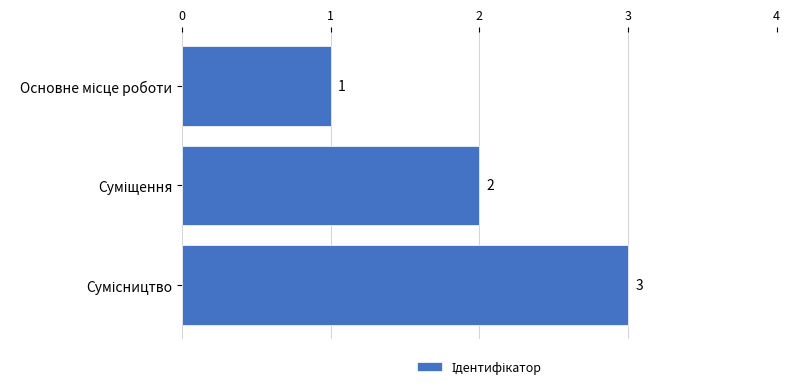

What is the greatest value displayed?

3